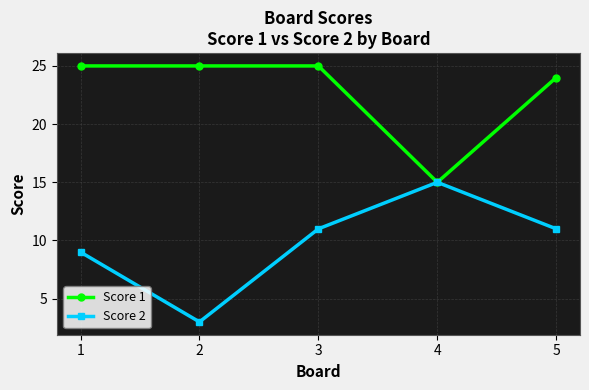

The Score 1 series shows 21 at 4. True or false?

False